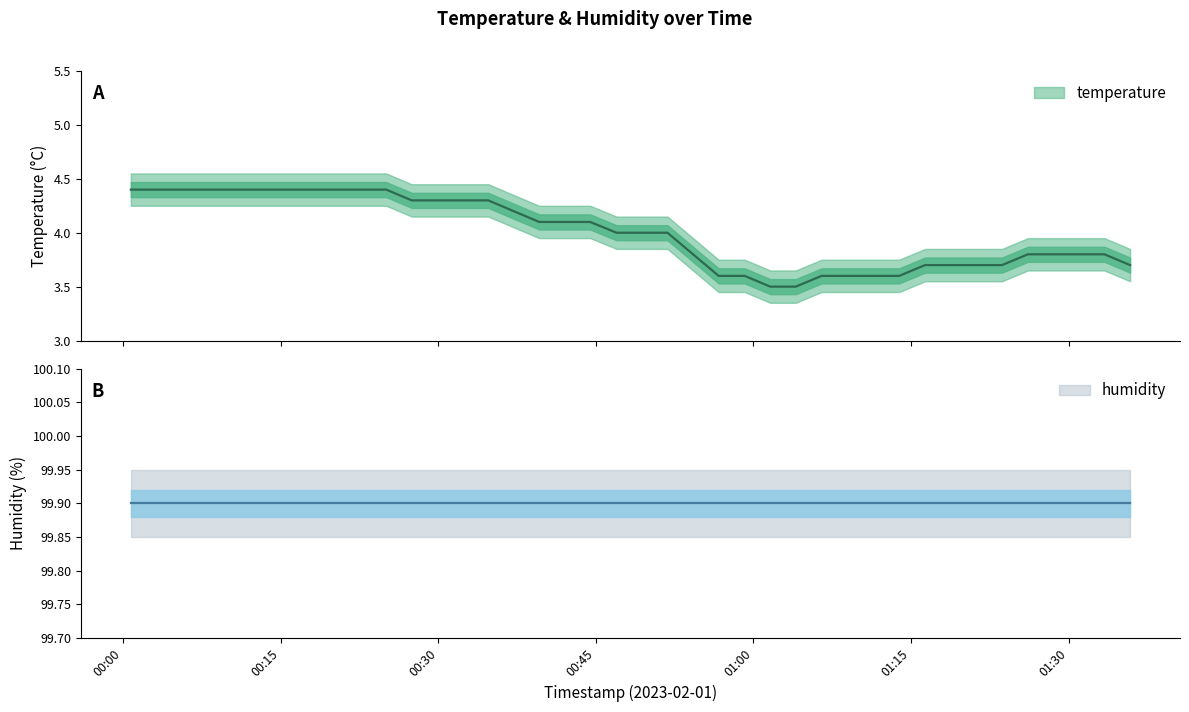

Reading left to right, extract all data points from this chart.

4.4	4.4	4.4	4.4	4.4	4.4	4.4	4.4	4.4	4.4	4.4	4.3	4.3	4.3	4.3	4.2	4.1	4.1	4.1	4.0	4.0	4.0	3.8	3.6	3.6	3.5	3.5	3.6	3.6	3.6	3.6	3.7	3.7	3.7	3.7	3.8	3.8	3.8	3.8	3.7